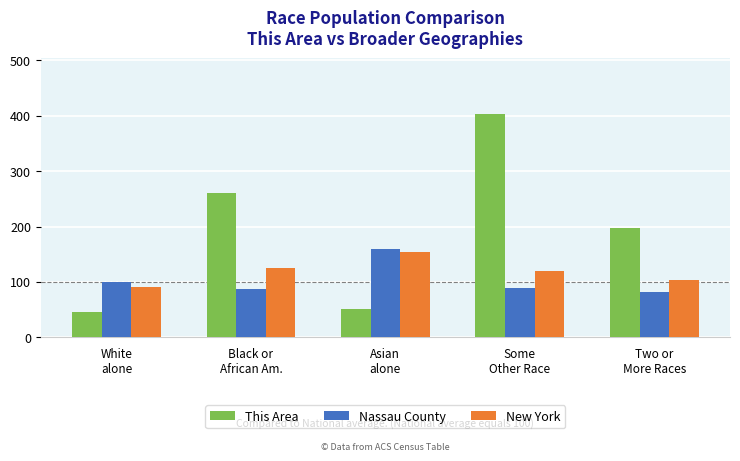

Between White
alone and Black or
African Am., which series saw the biggest shift?

This Area